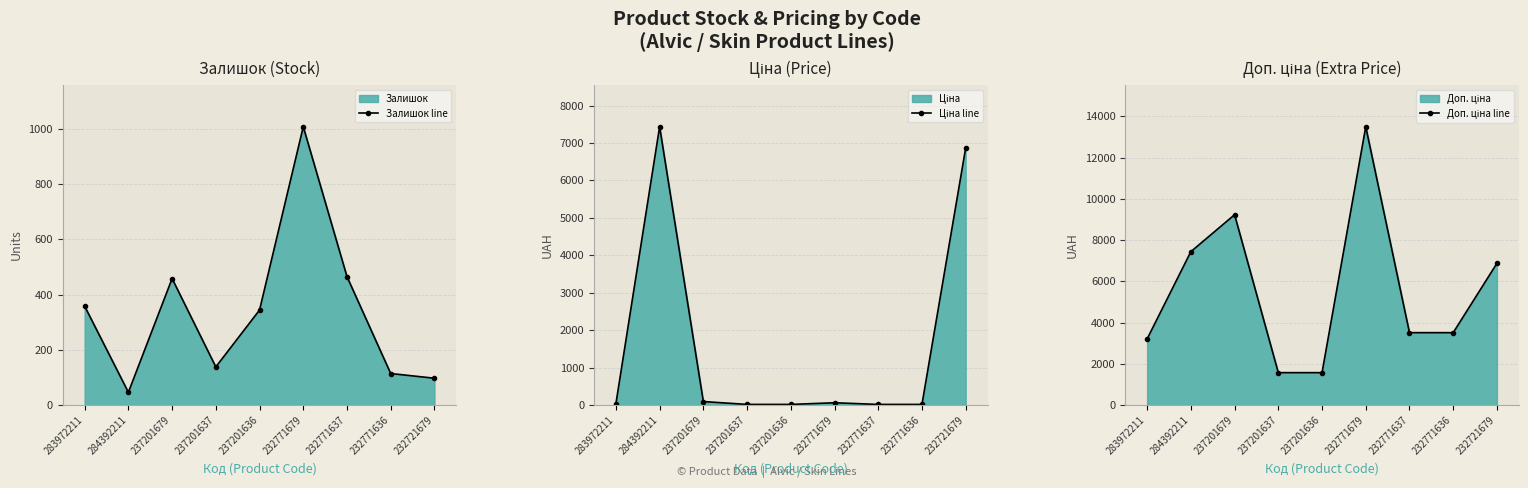

Is it true that Доп. ціна line equals 942.1 at 237201636?

False